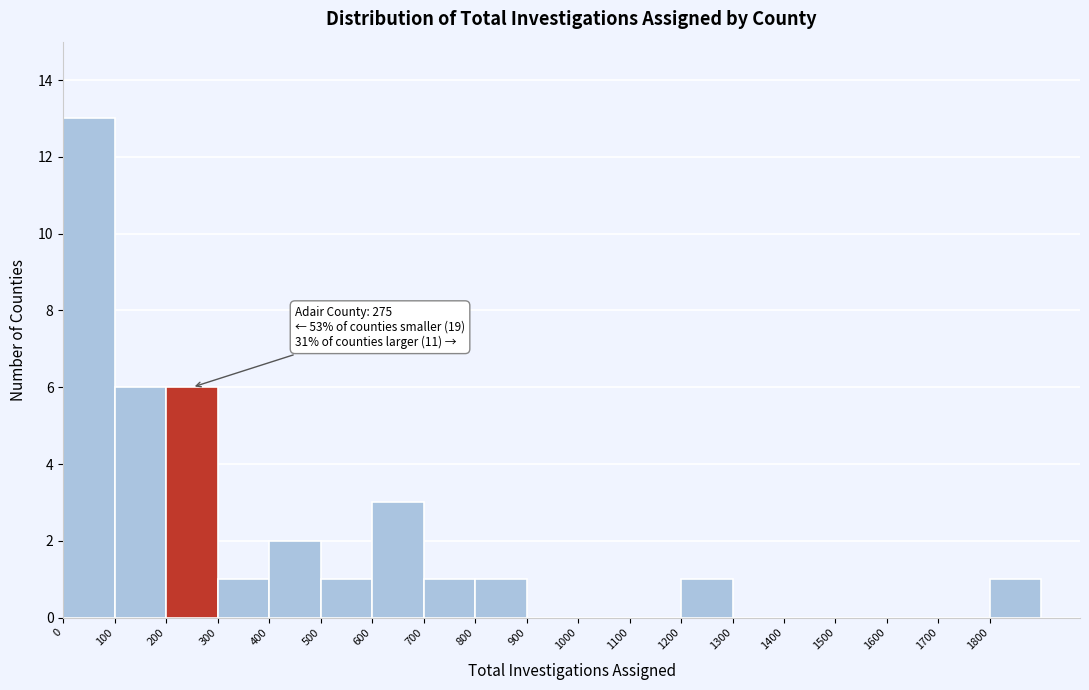

Which range on the x-axis has the tallest bar?

0 to 100